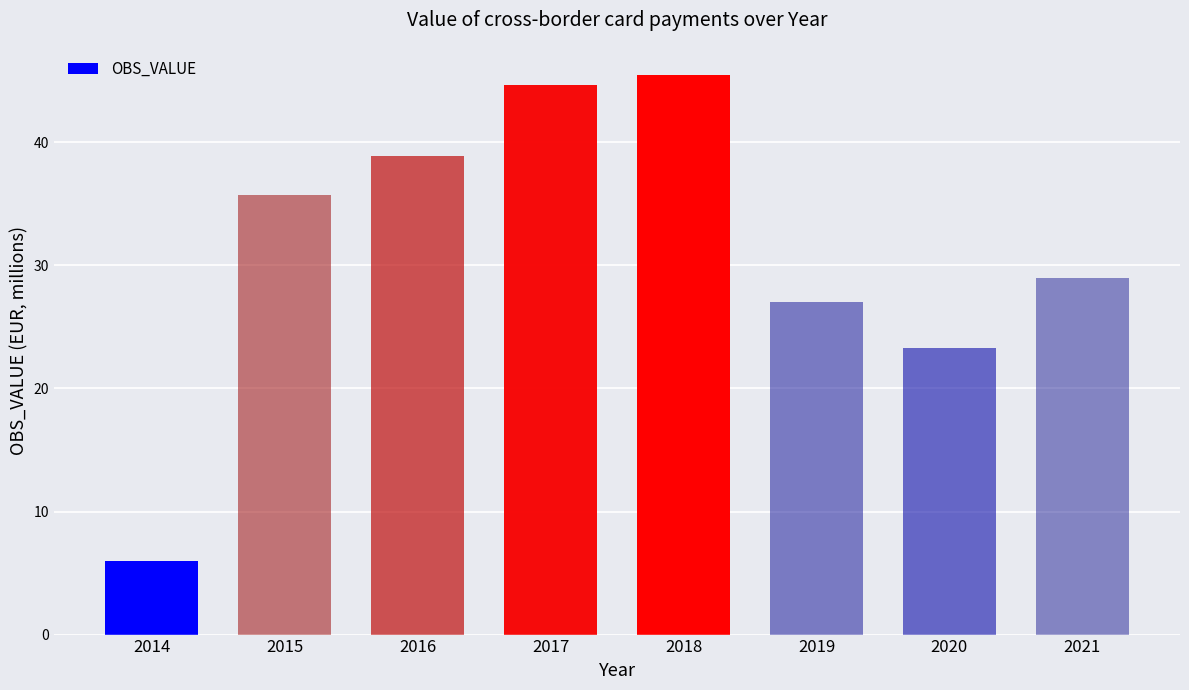

Approximately how many times larger is the value at 2015 compared to 2019?

1.3